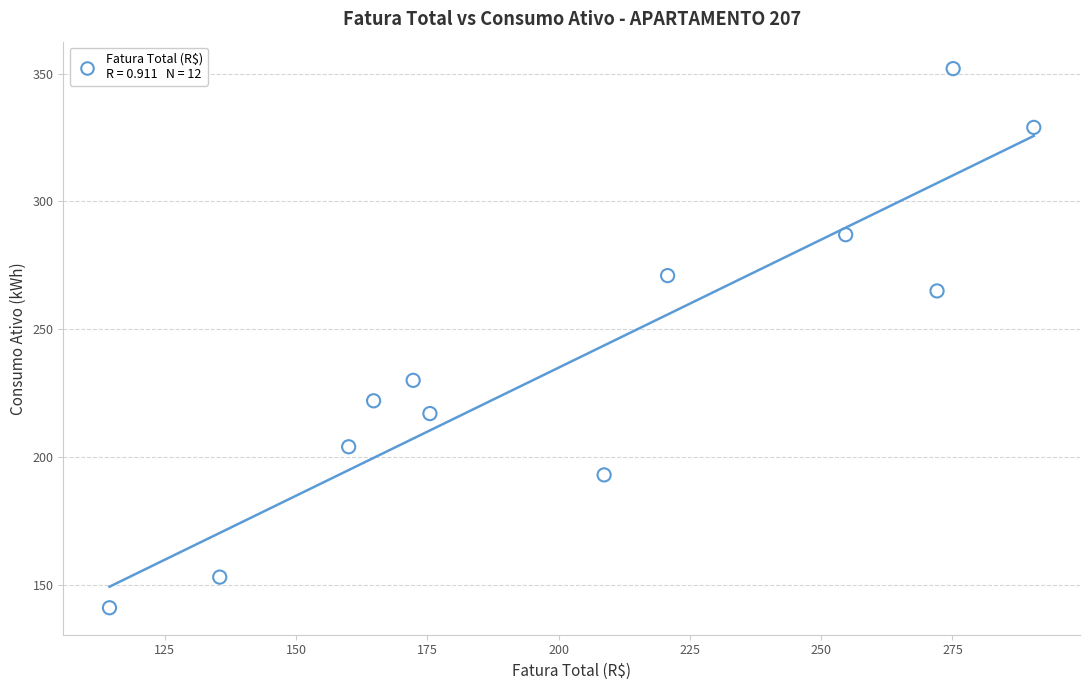

What is the average Y value?

239